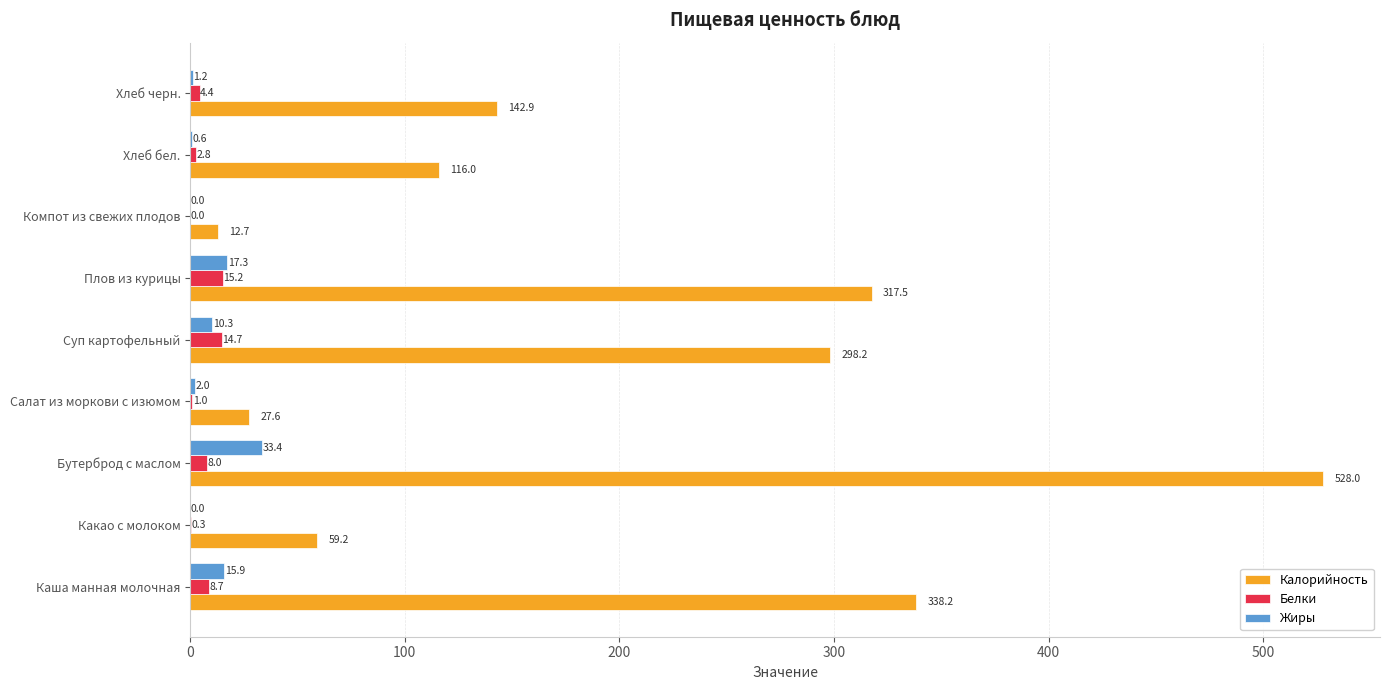

What is the sum of all Белки values?

55.1